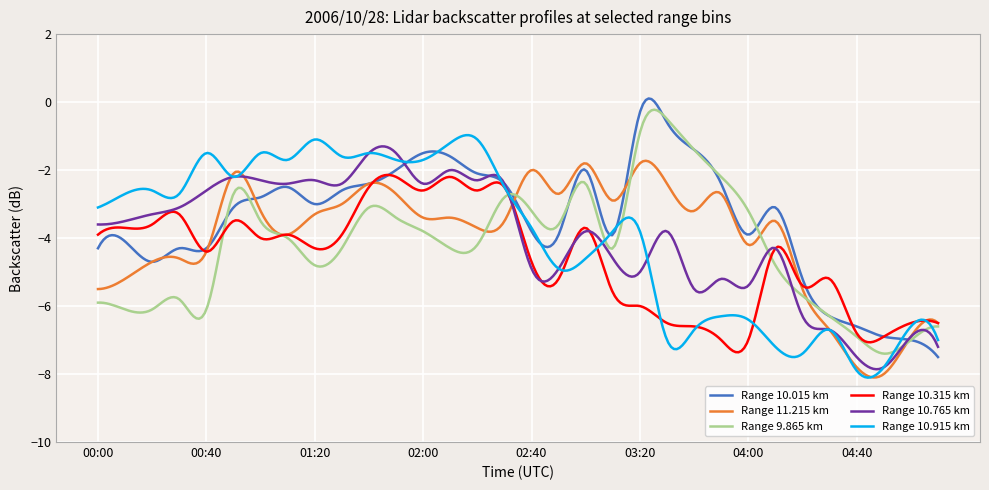

Which series has the largest total across all categories?

Range 10.015 km